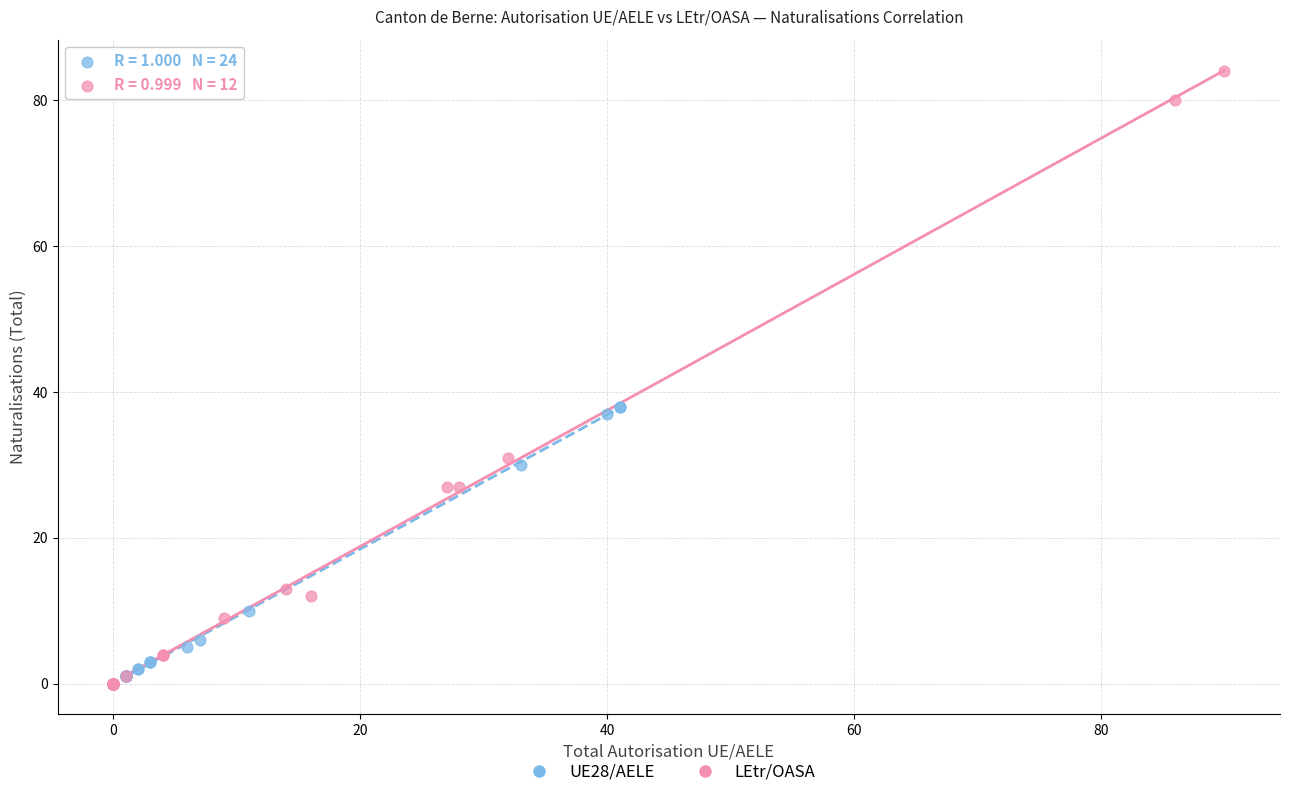

Which series has the widest spread of Y values?

LEtr/OASA